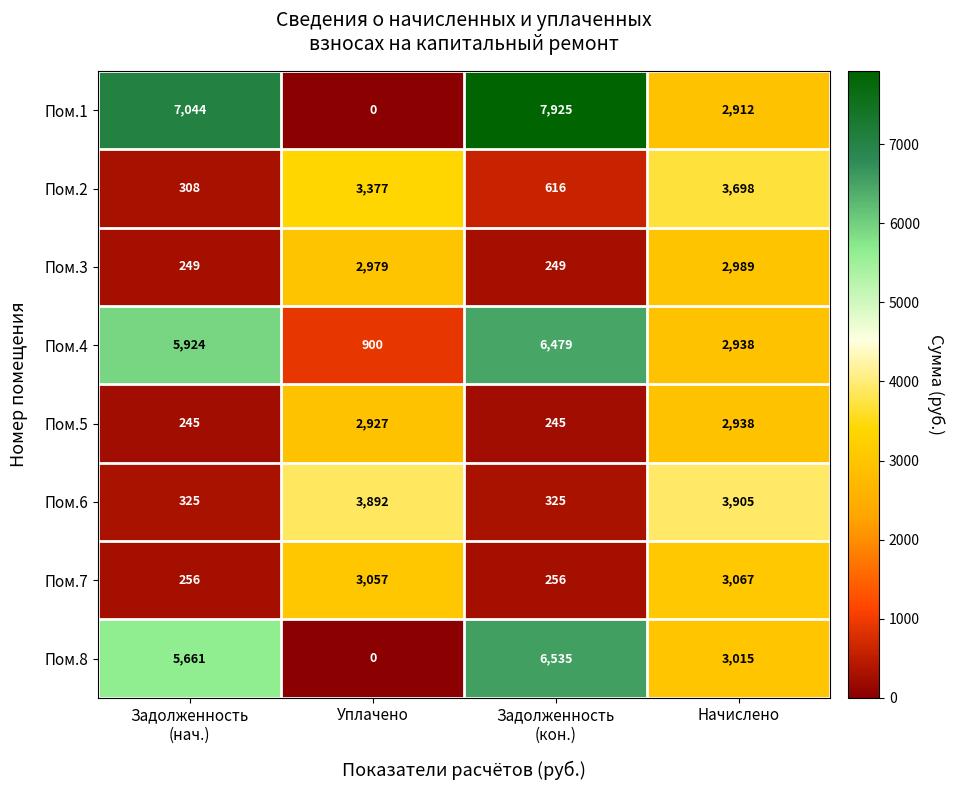

Between Уплачено and Начислено, which series saw the biggest shift?

Пом.8